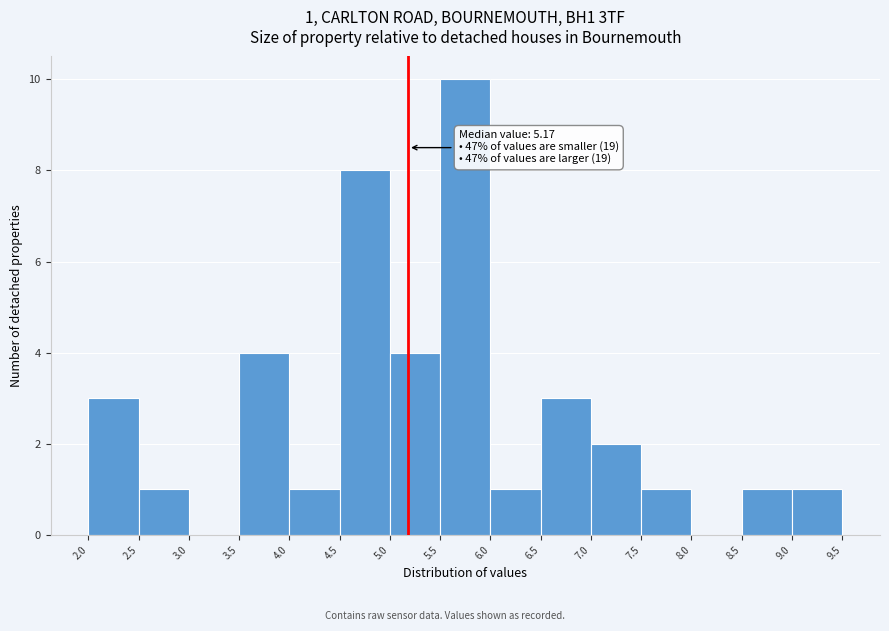

Which range on the x-axis has the tallest bar?

5.5 to 6.0